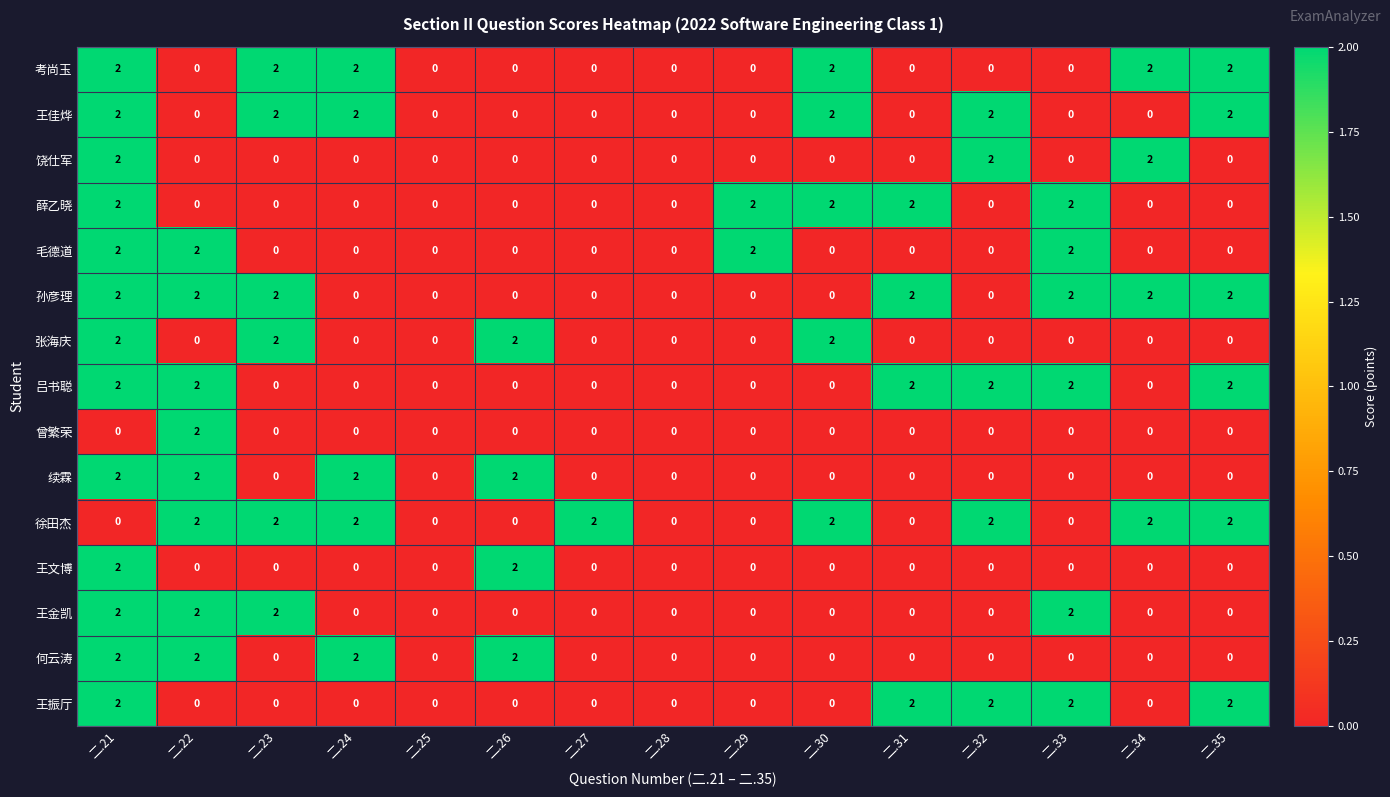

How many series are shown in this chart?

15